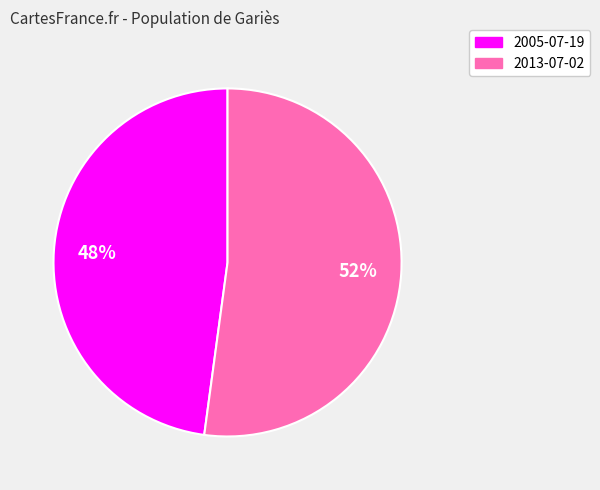

How many slices are in this pie chart?

2